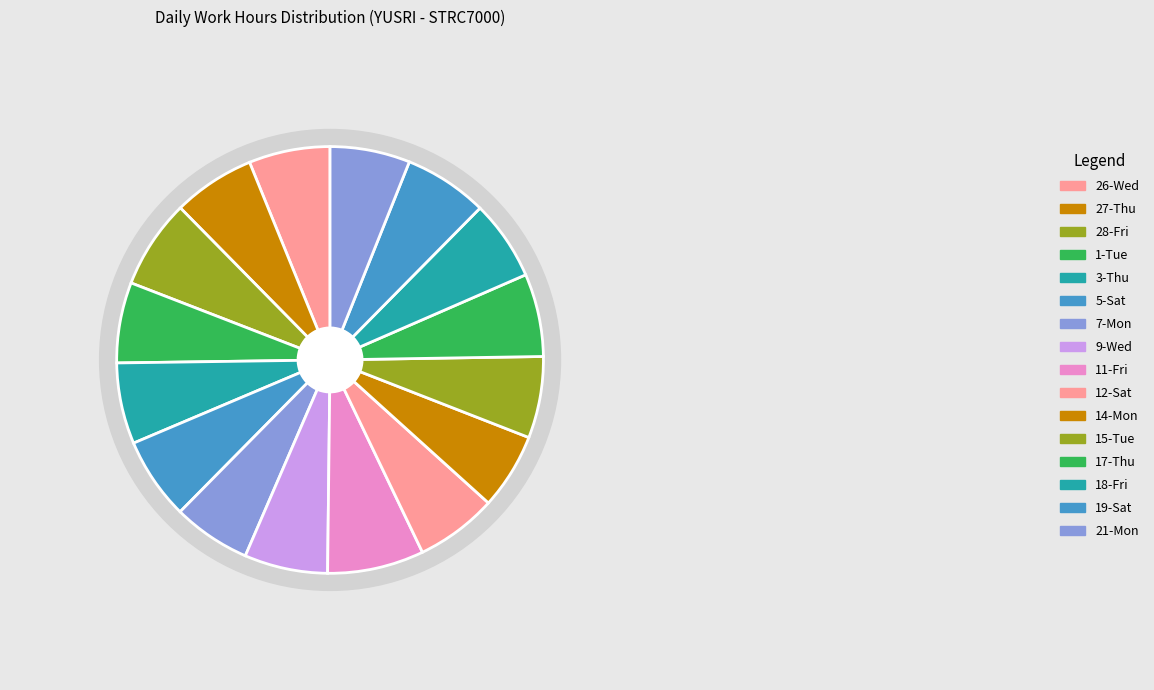

What percentage is the 12-Sat slice, to the nearest percent?

6%